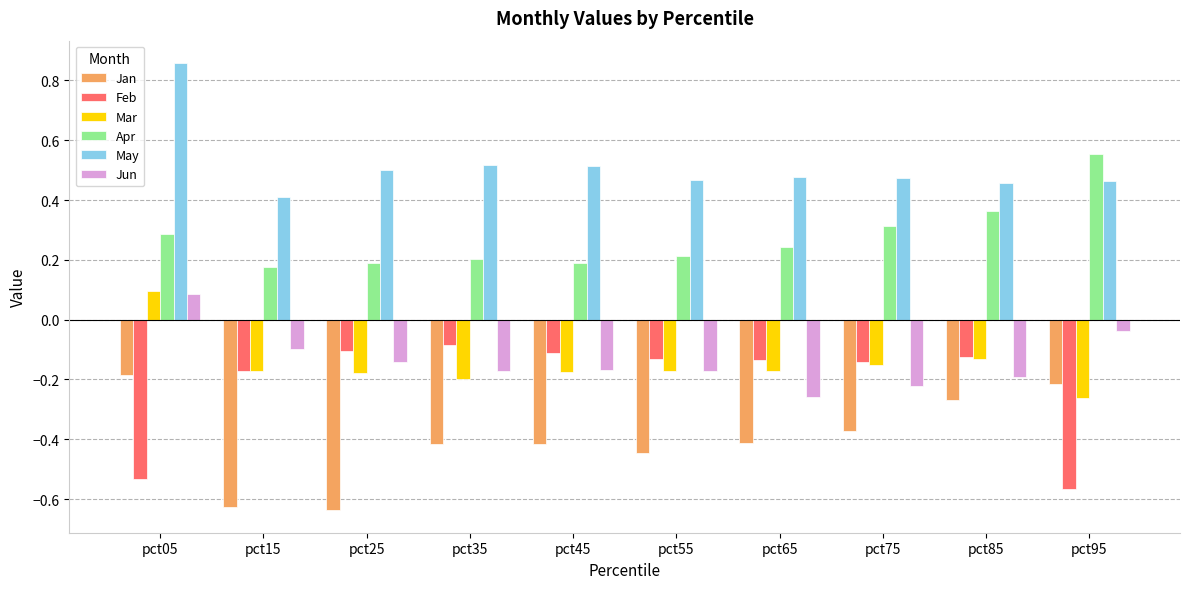

True or false: May has a value of 0.3 at pct75.

False